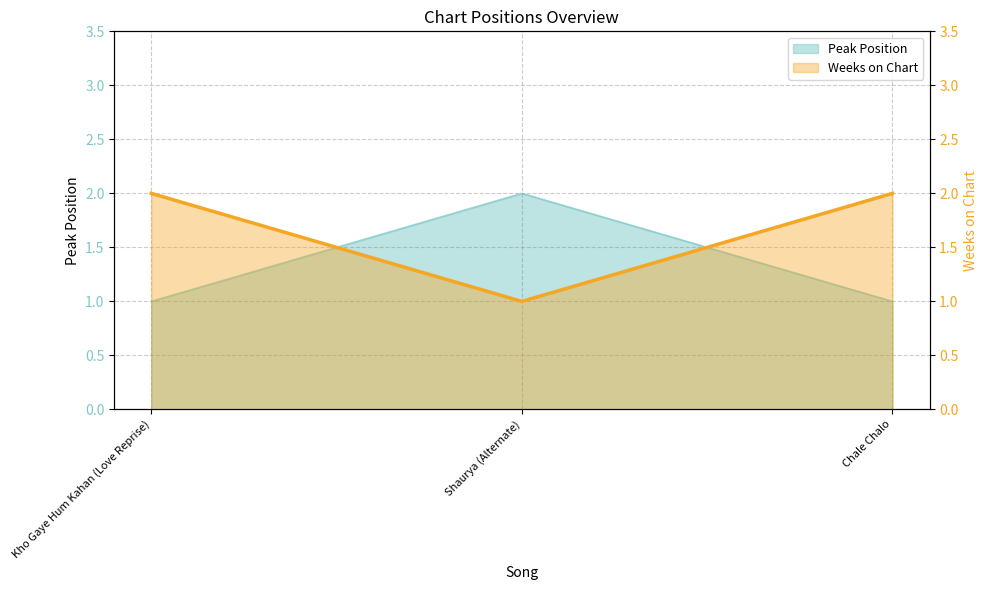

How many lines are shown in the chart?

2